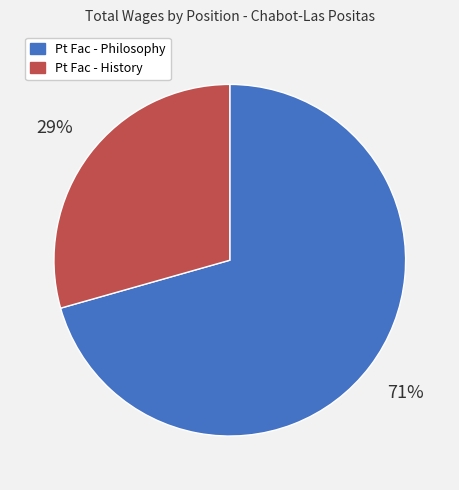

To the nearest percent, what is the average slice percentage?

50%